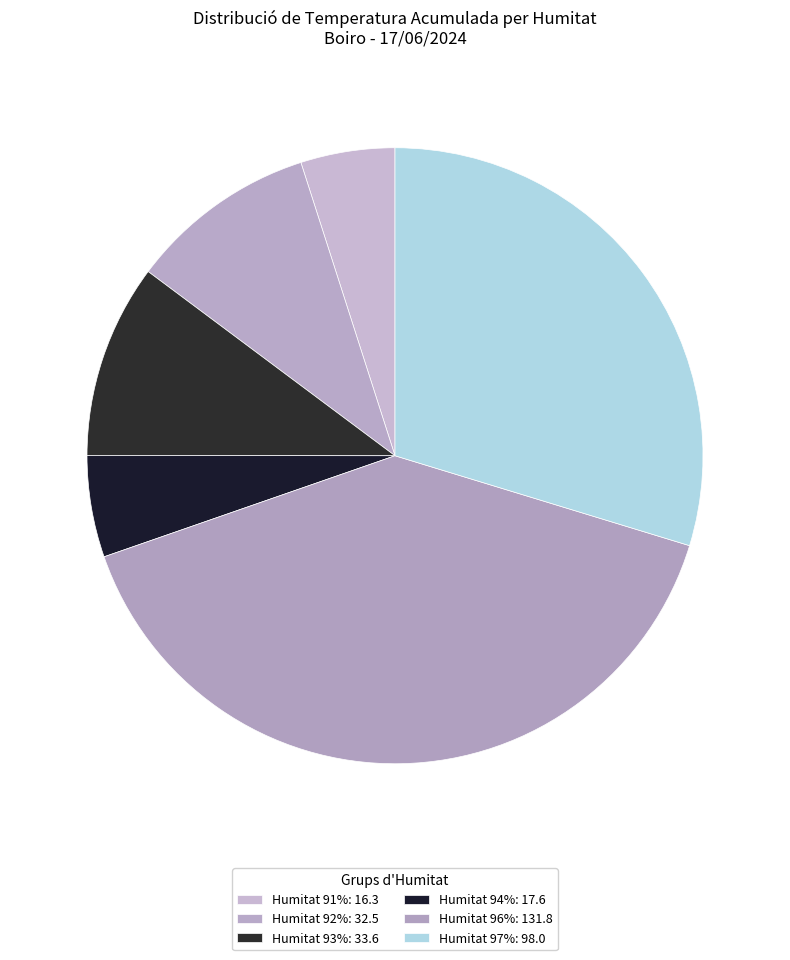

Count the number of slices in the pie.

6